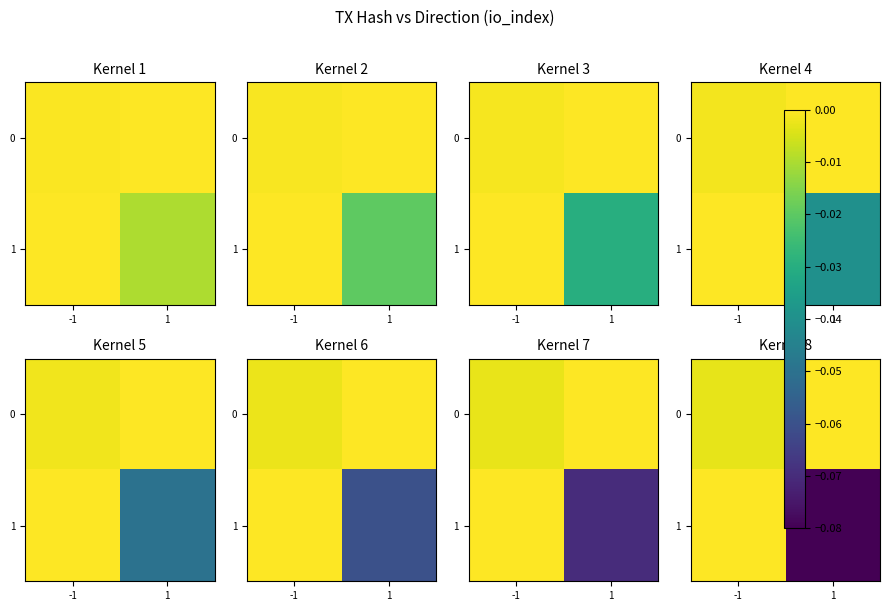

At which label does 0 reach its peak?

1